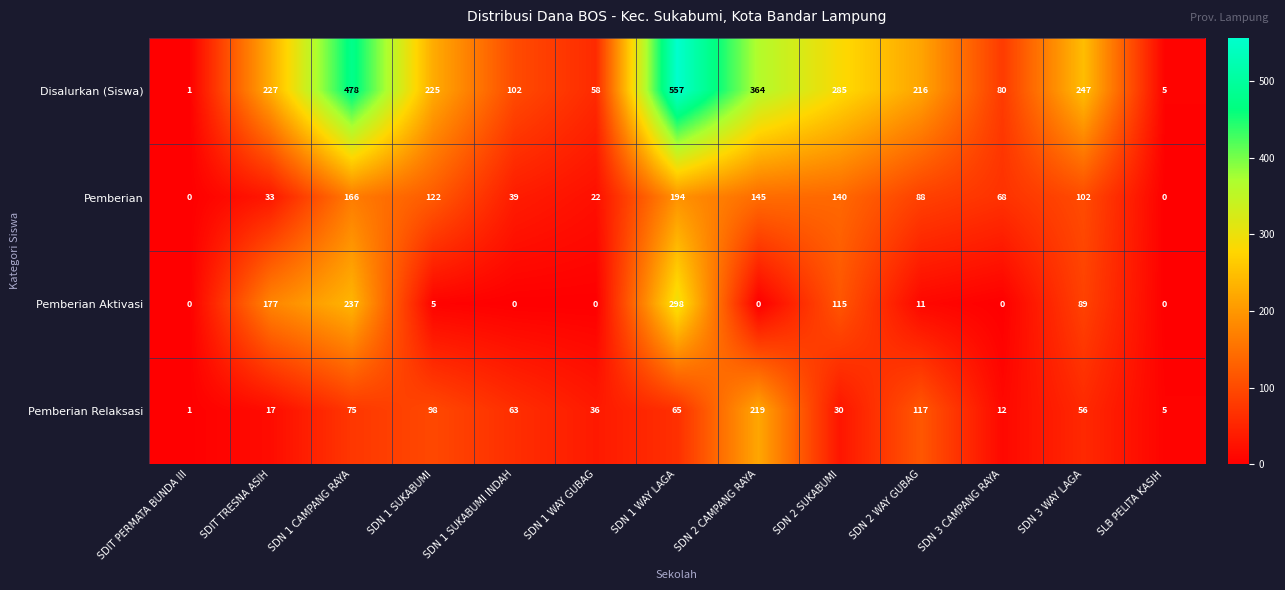

Which label corresponds to the largest value in the chart?

SDN 1 WAY LAGA